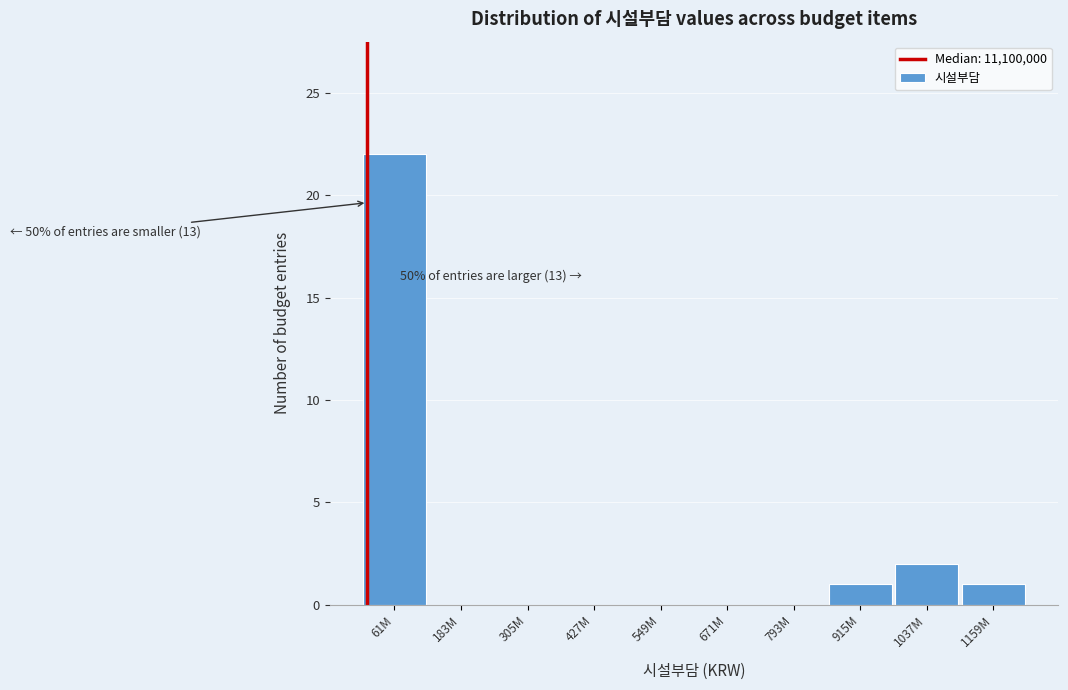

Reading left to right, transcribe all the data shown in this chart.

61M=22	183M=0	305M=0	427M=0	549M=0	671M=0	793M=0	915M=1	1037M=2	1159M=1